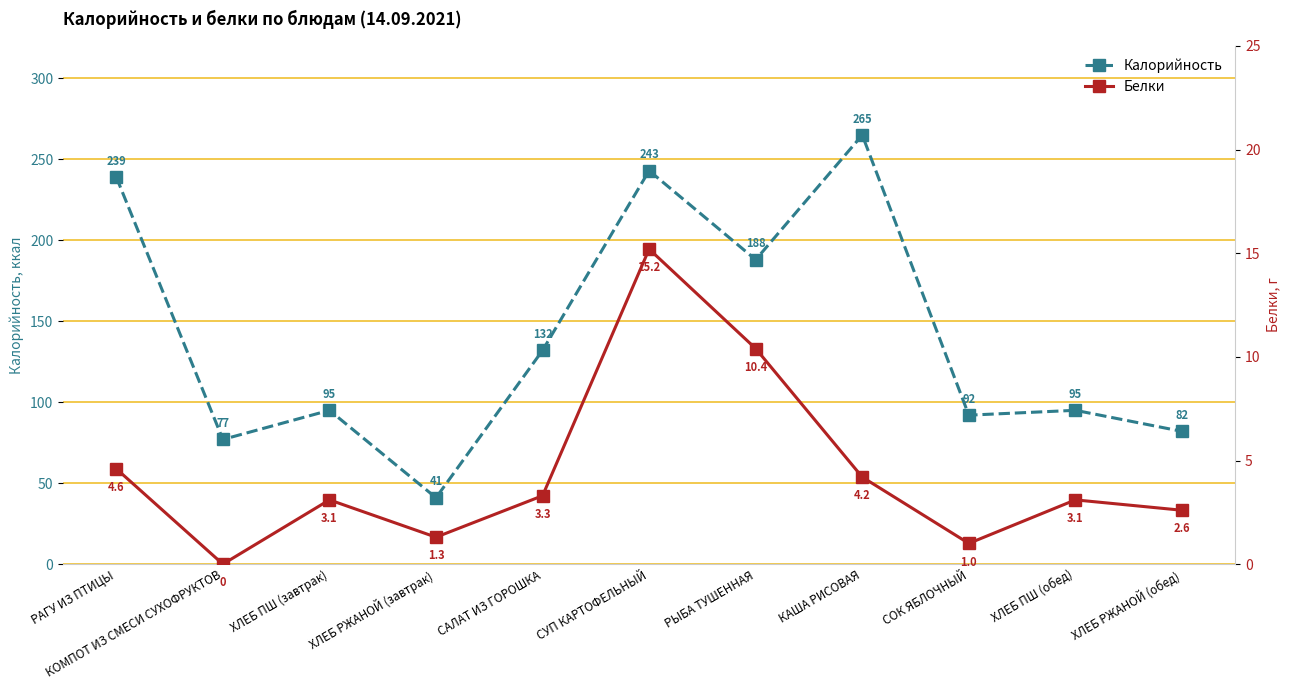

Does the chart display data point markers on the line(s)?

Yes